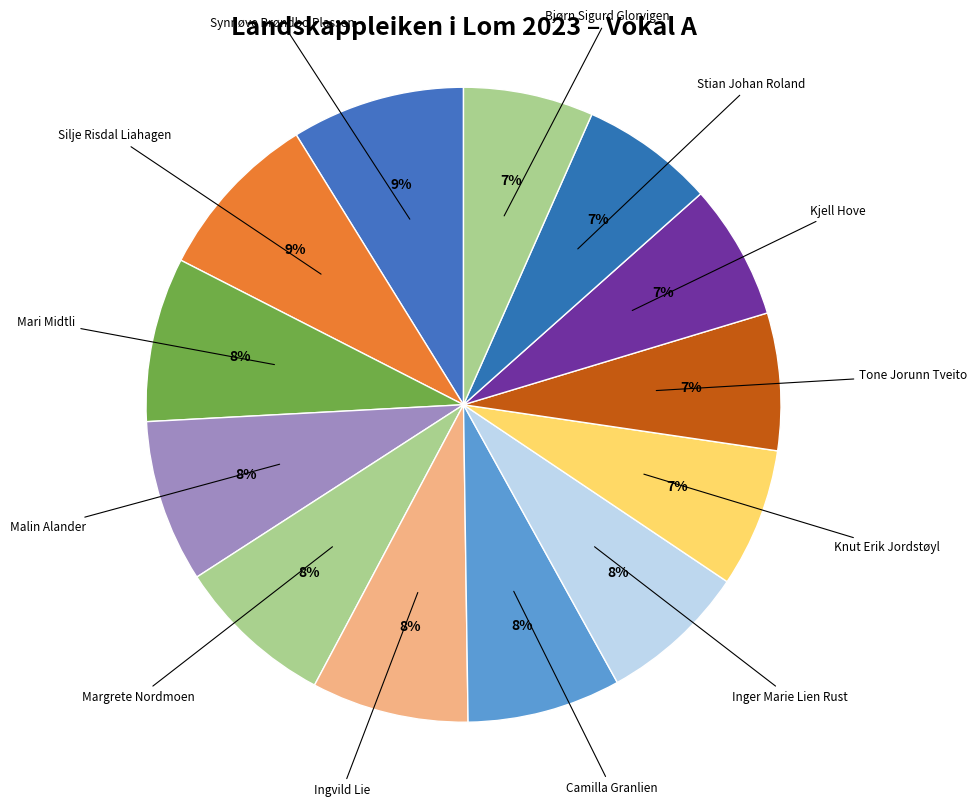

How many slices are in this pie chart?

13